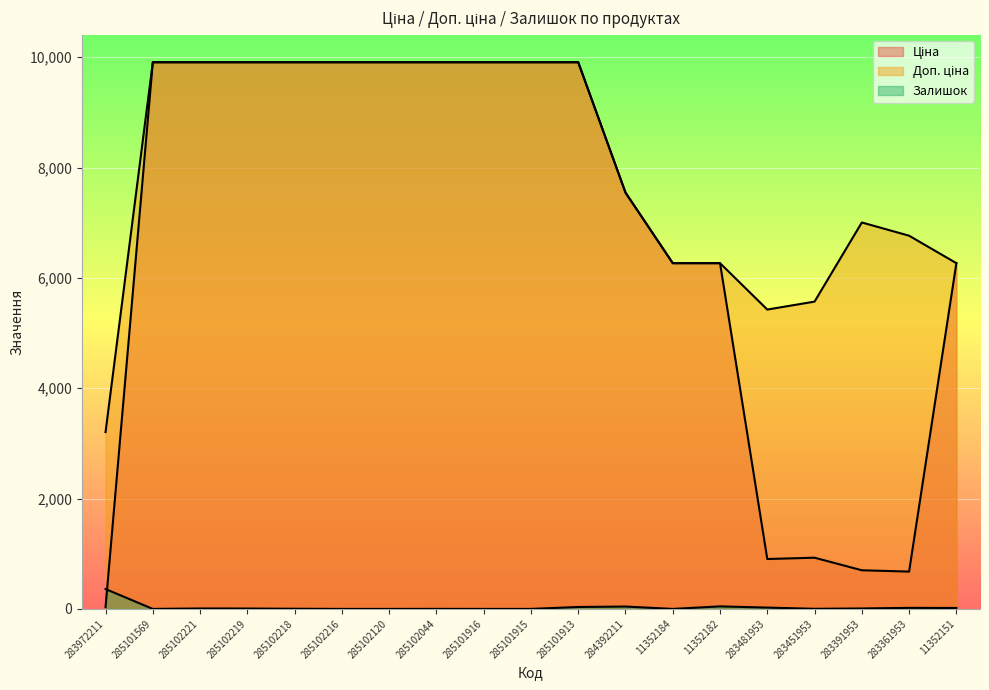

Between 285101915 and 285101569, which is larger?

285101915